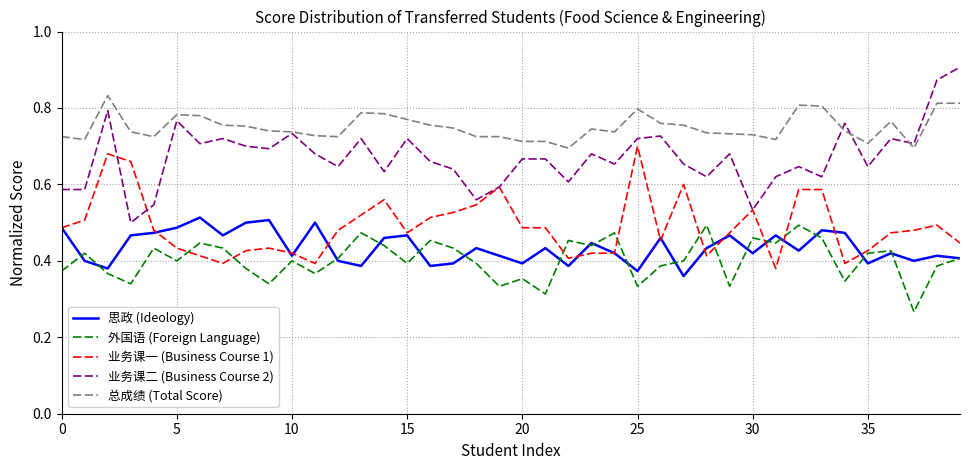

True or false: 业务课二 (Business Course 2) and 思政 (Ideology) cross at least once.

False